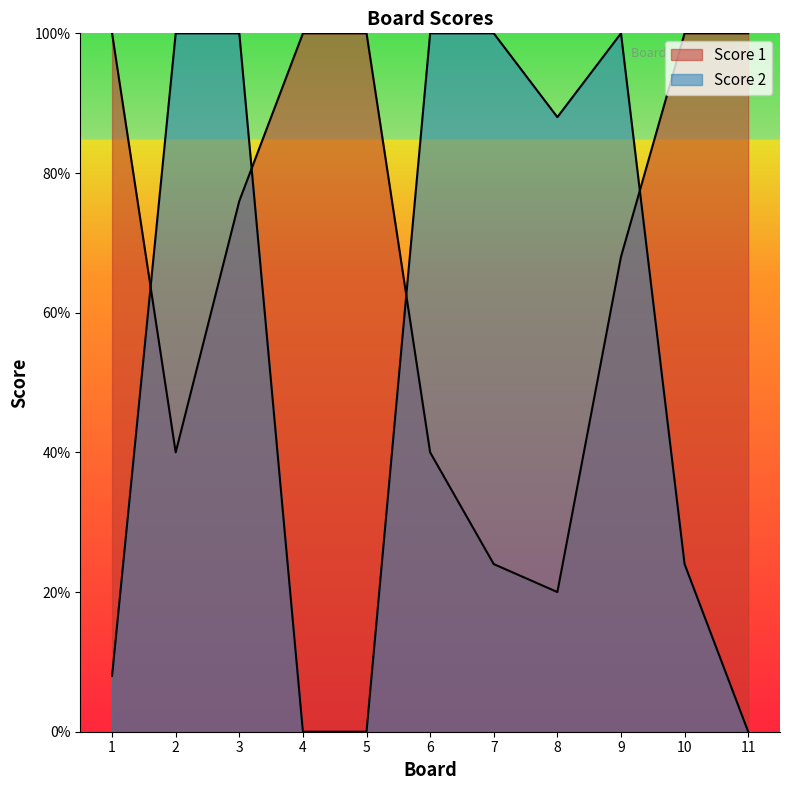

Between 2 and 3, which is larger?

3